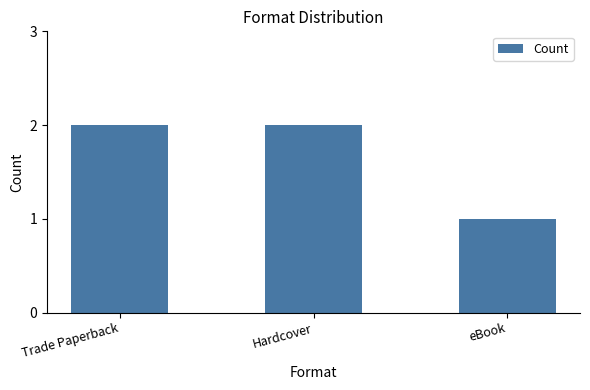

How many data points are less than 2?

1